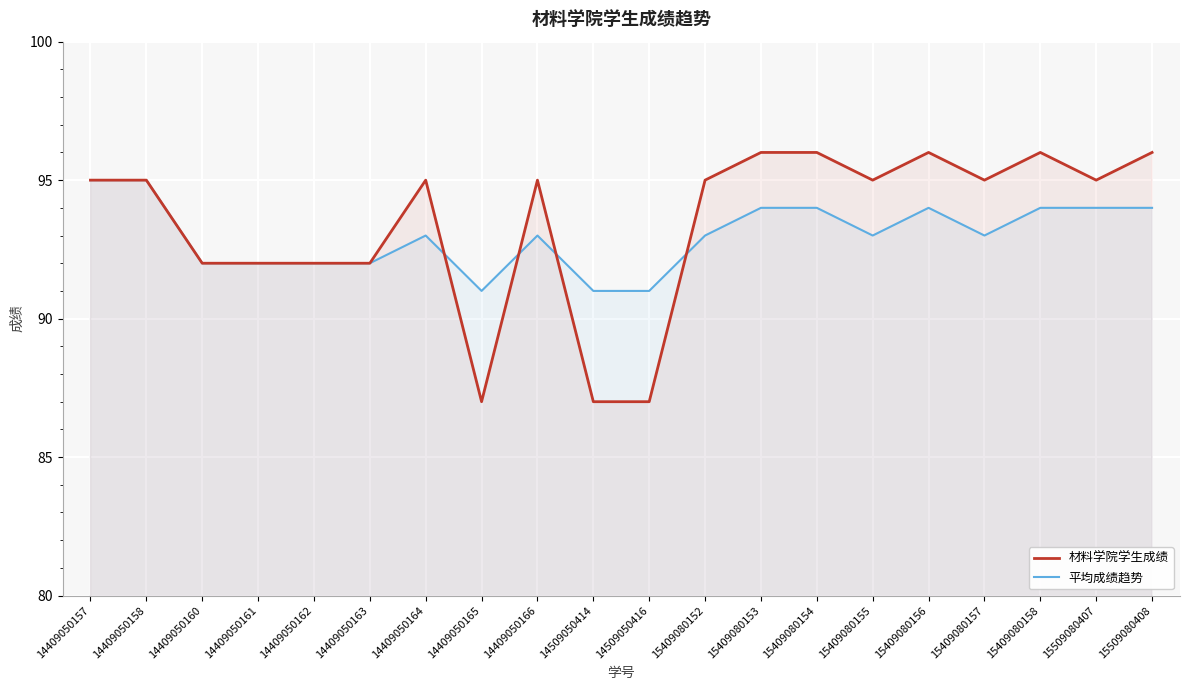

List the labels in order of 平均成绩趋势 value, smallest first.

14409050165, 14509050414, 14509050416, 14409050160, 14409050161, 14409050162, 14409050163, 14409050164, 14409050166, 15409080152, 15409080155, 15409080157, 15409080153, 15409080154, 15409080156, 15409080158, 15509080407, 15509080408, 14409050157, 14409050158